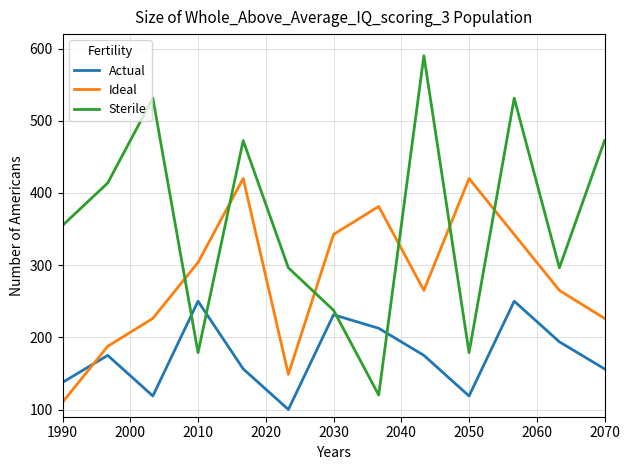

What is the minimum value for Ideal?

110.0